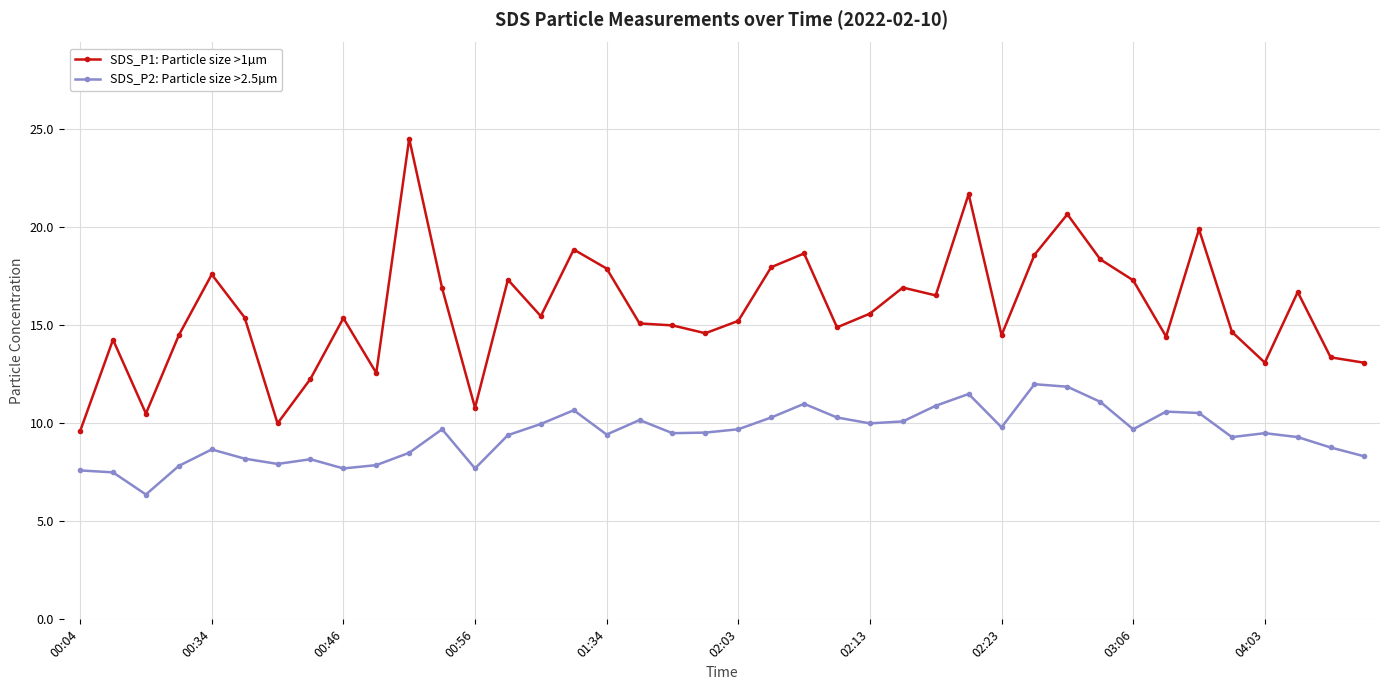

What is the difference between the maximum and second lowest values in the SDS_P1: Particle size >1µm series?

14.5